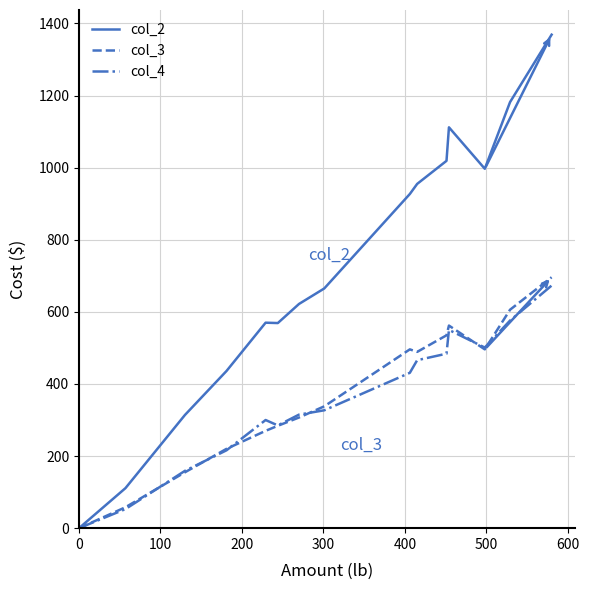

Is this an area chart (filled region under the line)?

No